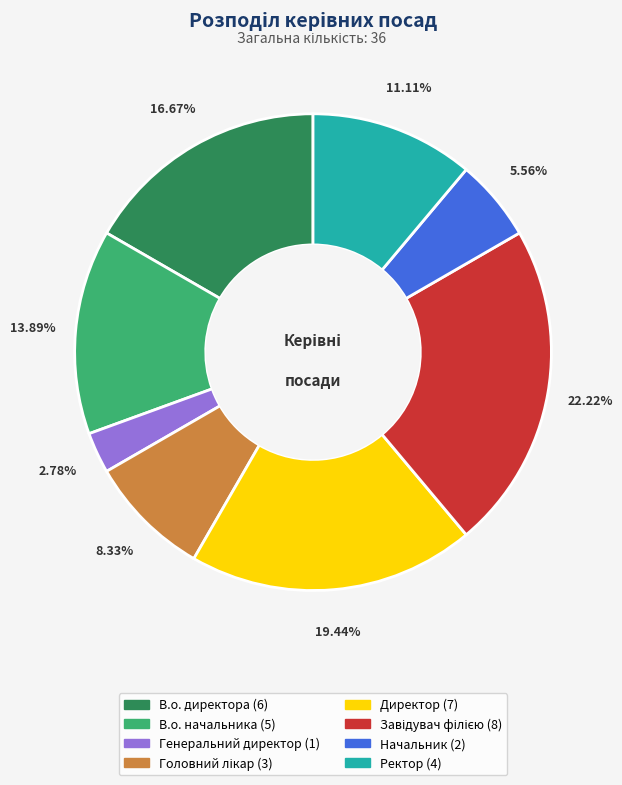

Does Генеральний директор account for over 50% of the chart?

No